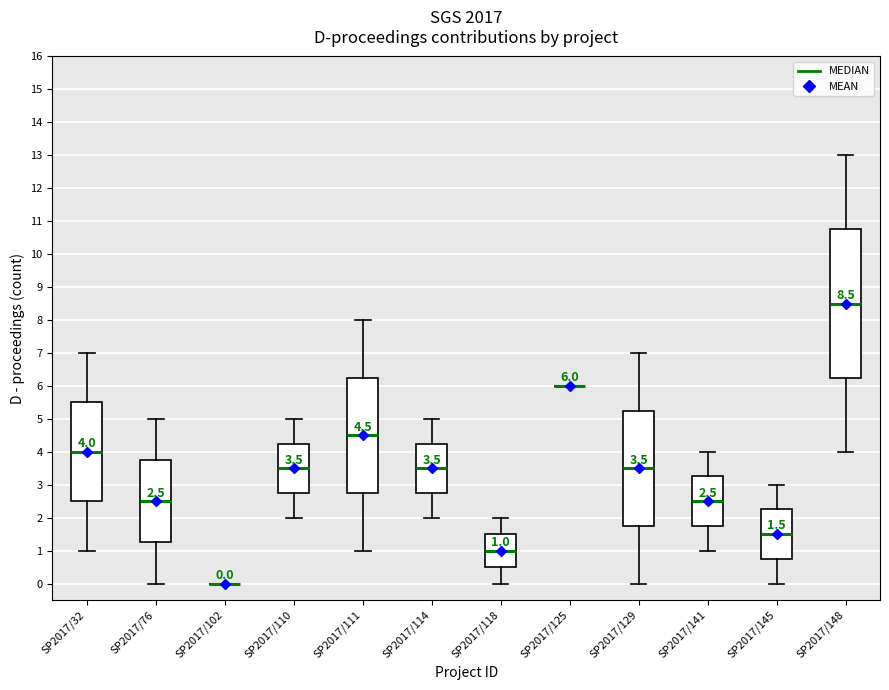

Comparing the boxes themselves (not the whiskers), which one is the tallest?

SP2017/148